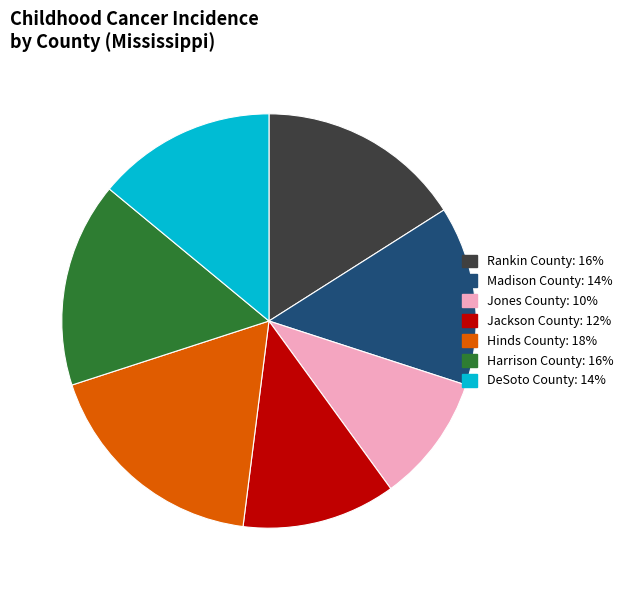

Does Madison County represent more than half of the total?

No